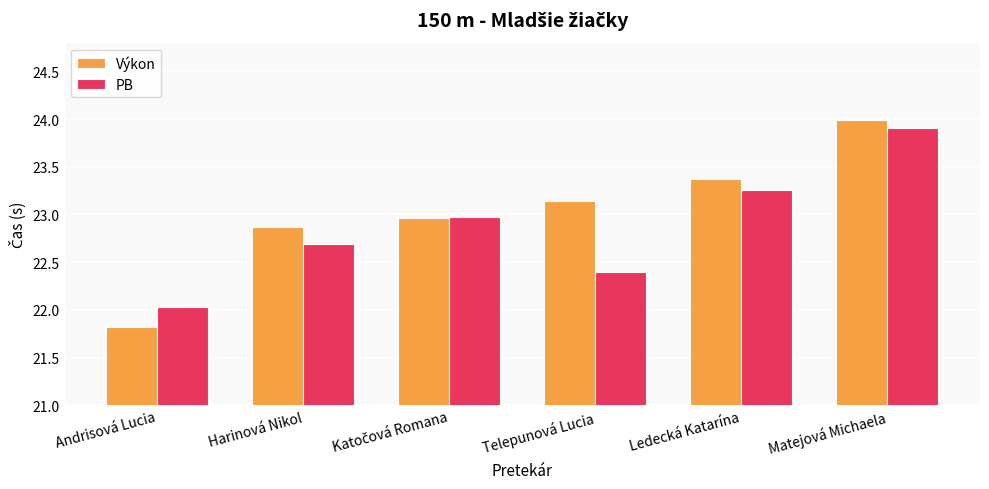

What is the difference between the maximum and minimum values in the Výkon series?

2.2